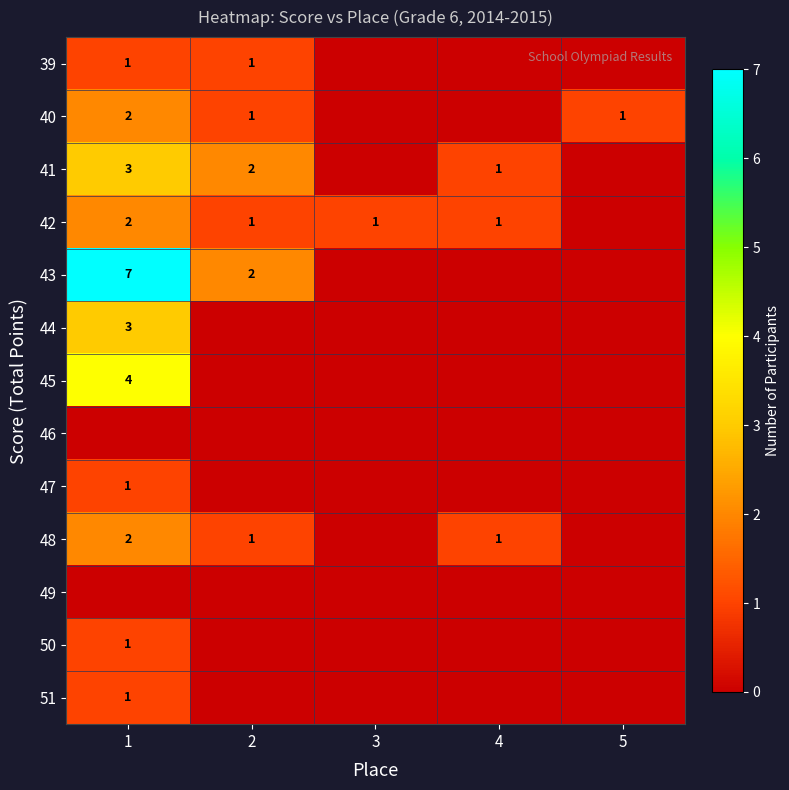

The 45 series shows 1 at 1. True or false?

False